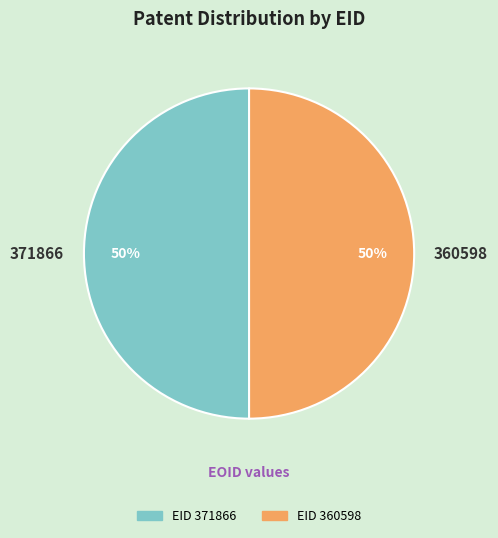

What is the ratio of the value at 371866 to the value at 360598?

1.0